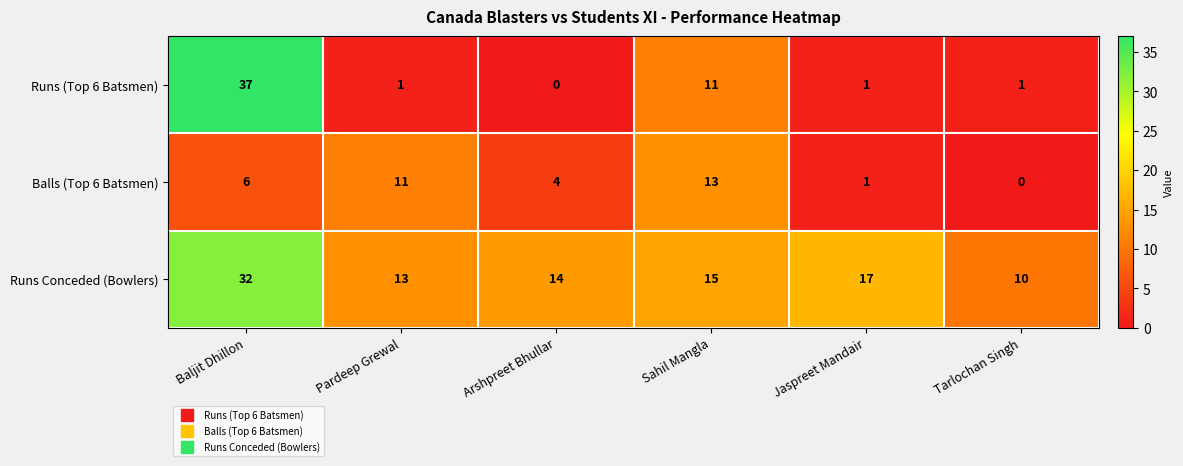

Reading left to right, transcribe all the data shown in this chart.

Runs (Top 6 Batsmen): Baljit Dhillon=37	Pardeep Grewal=1	Arshpreet Bhullar=0	Sahil Mangla=11	Jaspreet Mandair=1	Tarlochan Singh=1
Balls (Top 6 Batsmen): Baljit Dhillon=6	Pardeep Grewal=11	Arshpreet Bhullar=4	Sahil Mangla=13	Jaspreet Mandair=1	Tarlochan Singh=0
Runs Conceded (Bowlers): Baljit Dhillon=32	Pardeep Grewal=13	Arshpreet Bhullar=14	Sahil Mangla=15	Jaspreet Mandair=17	Tarlochan Singh=10